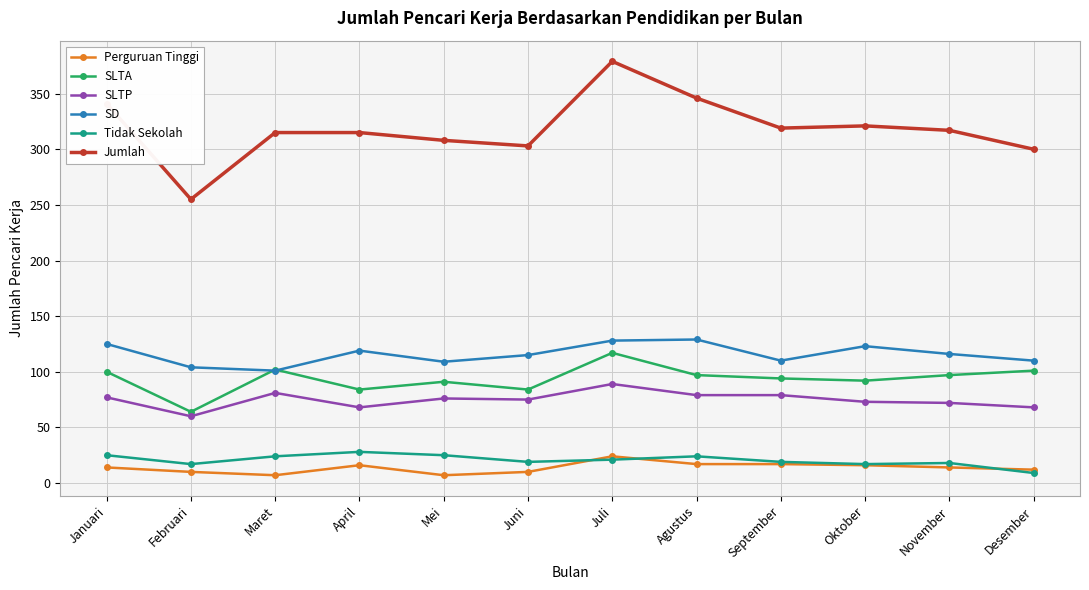

At which category is the sum across all series the highest?

Juli